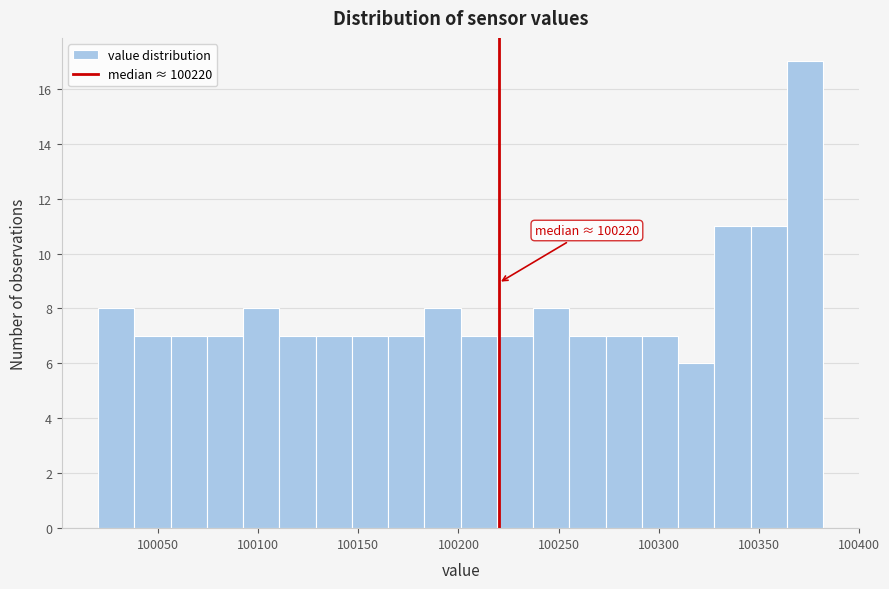

Around what value on the x-axis is the tallest bar? Give the approximate position of its centre, as read against the axis.

100375